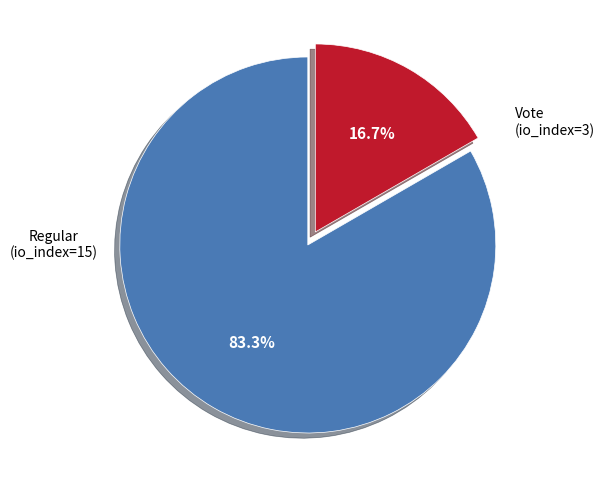

What is the smallest slice in the pie chart?

Vote (io_index=3)